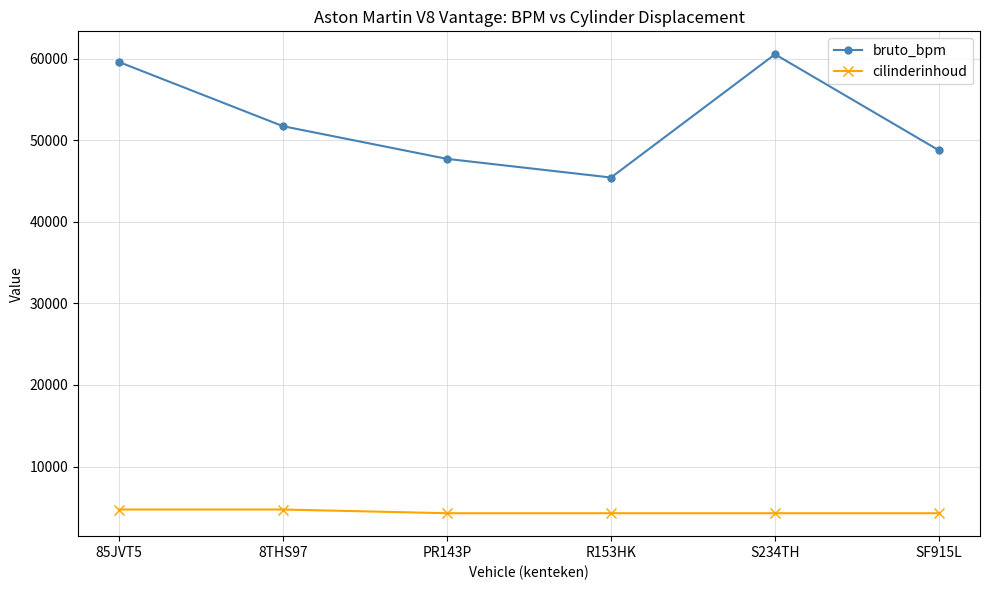

Which series has the largest range (max minus min)?

bruto_bpm